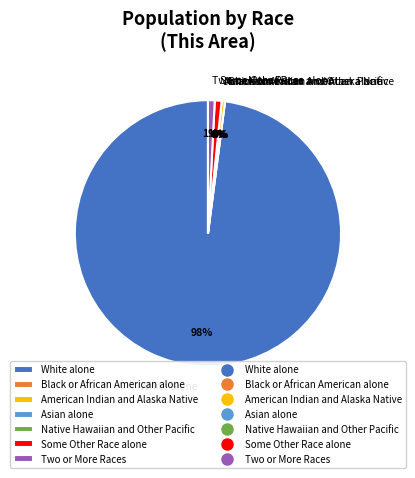

Count the number of slices in the pie.

7